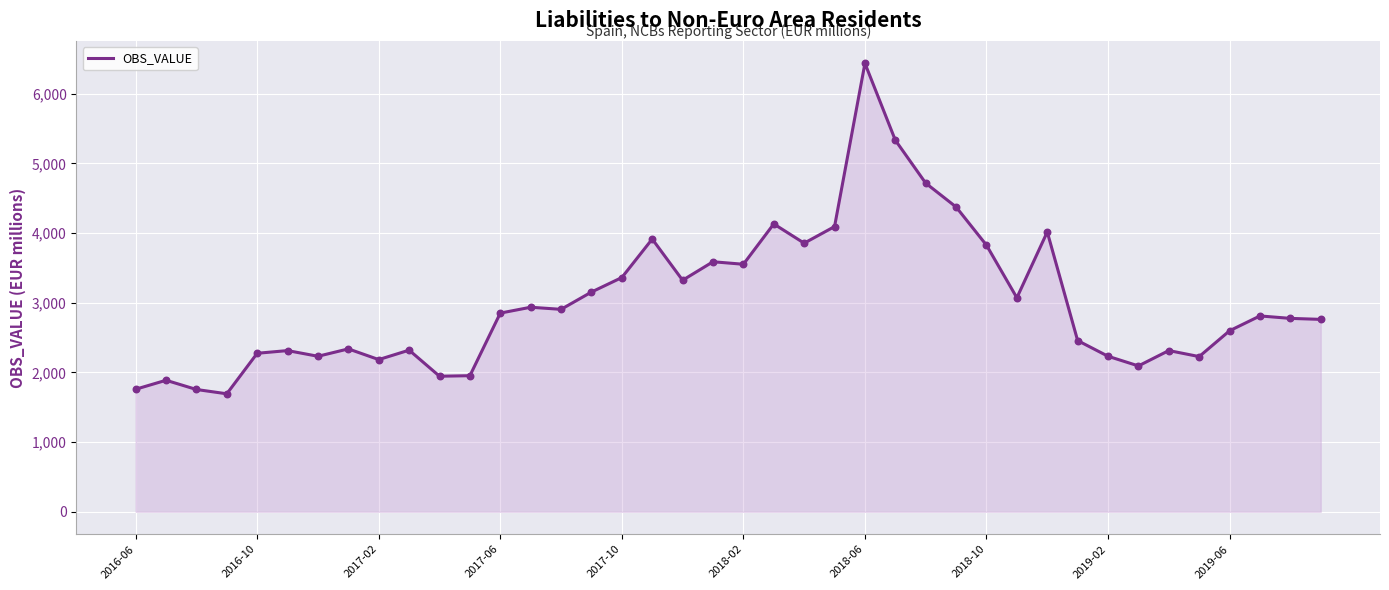

What is the smallest value displayed?

1693.8